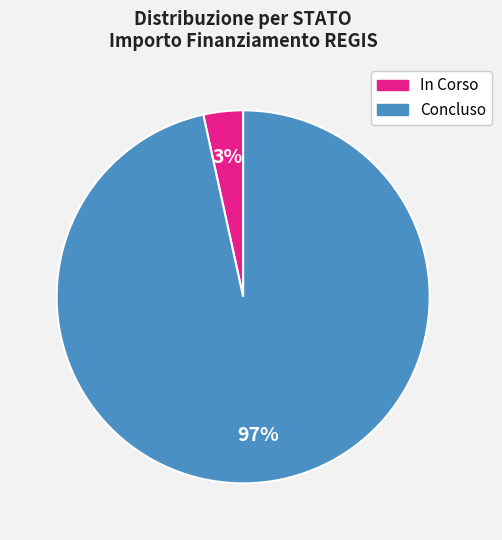

How many slices are in this pie chart?

2